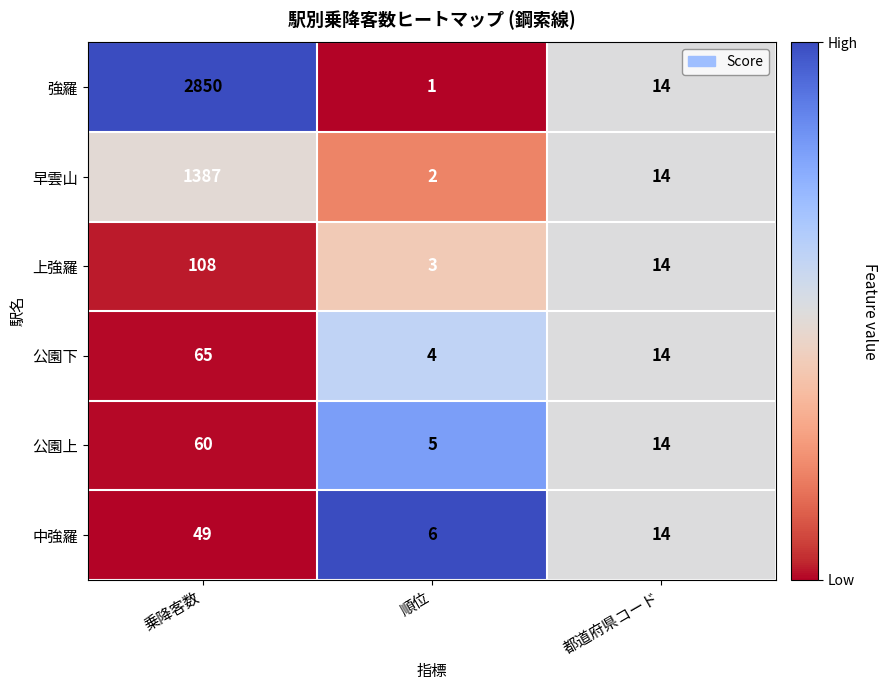

Which series has the widest spread of values?

強羅